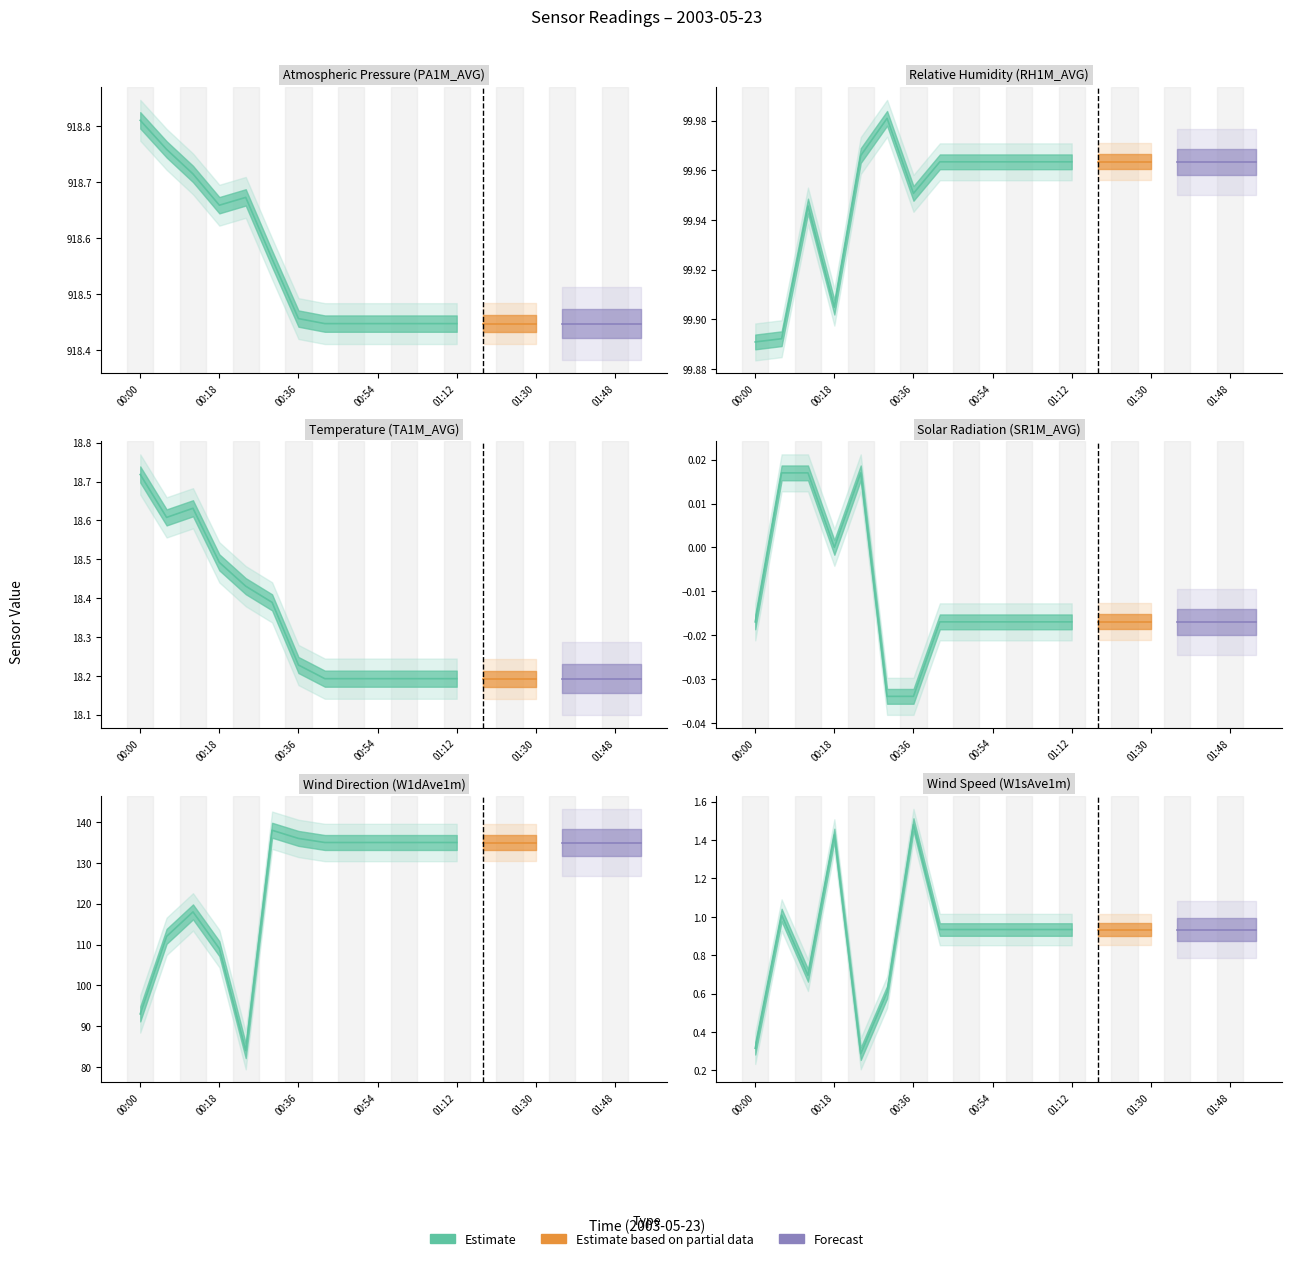

What is the approximate value of TA1M_AVG at 00:18?

18.5